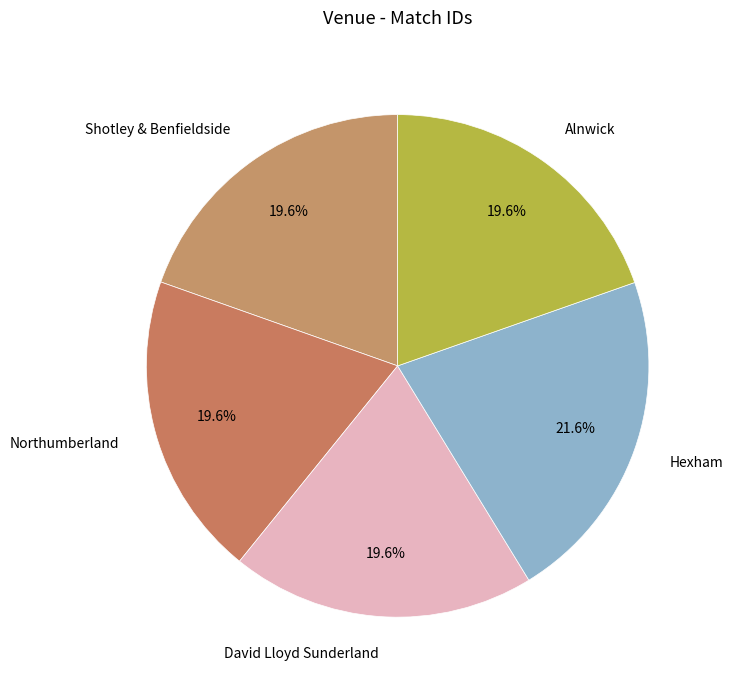

Which slice is the largest?

Hexham